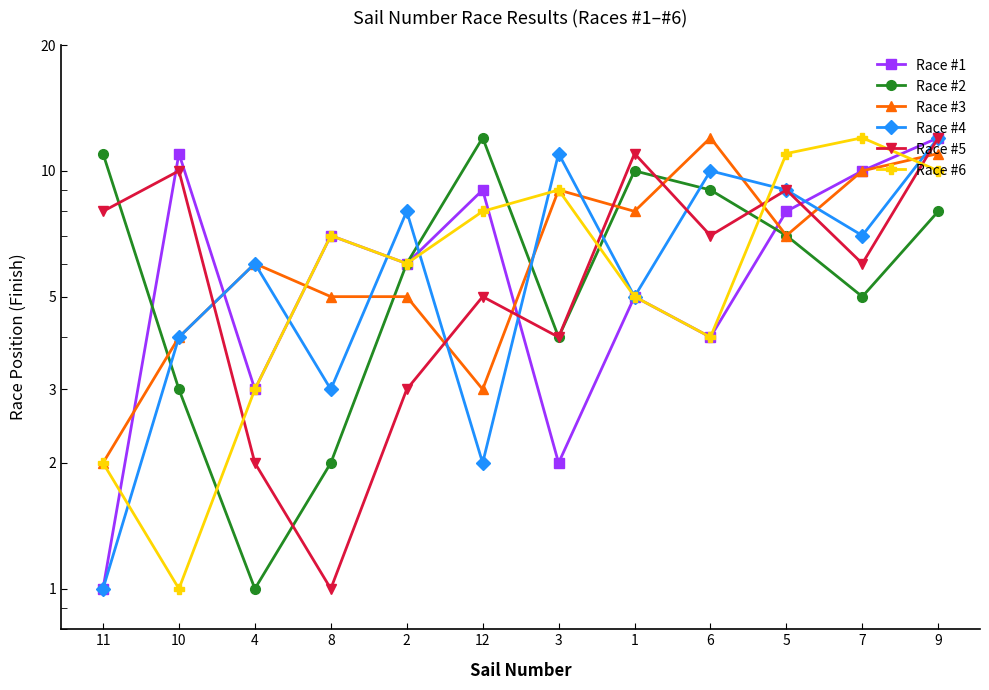

How many series are shown in this chart?

6